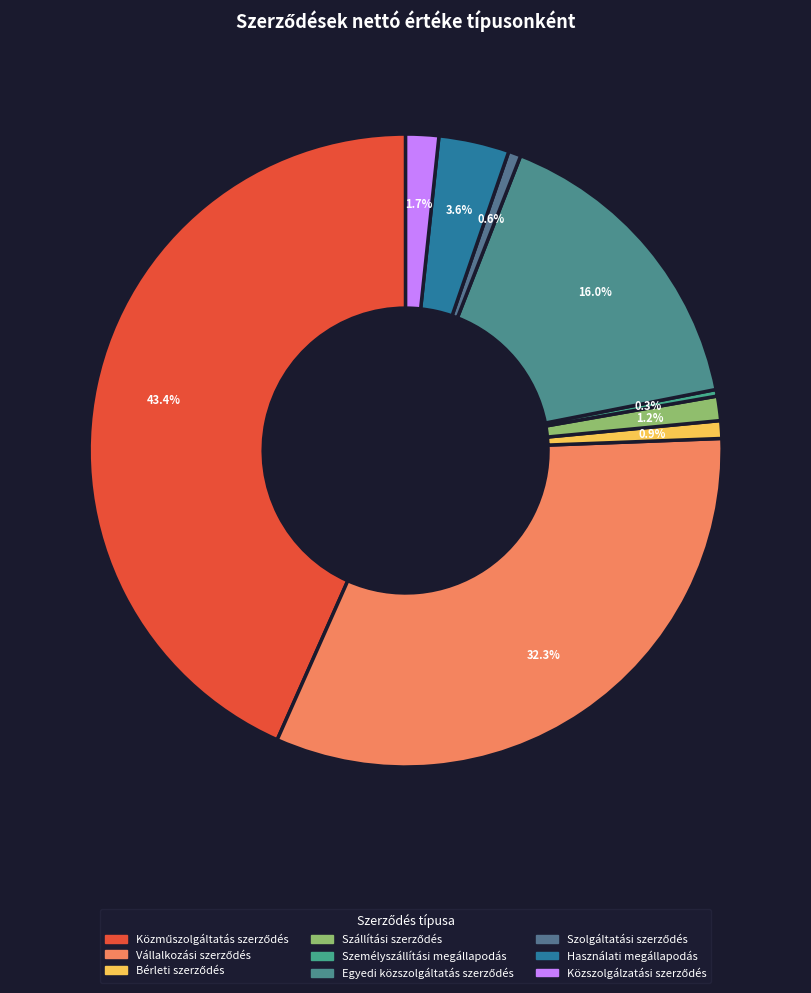

How many slices are in this pie chart?

9